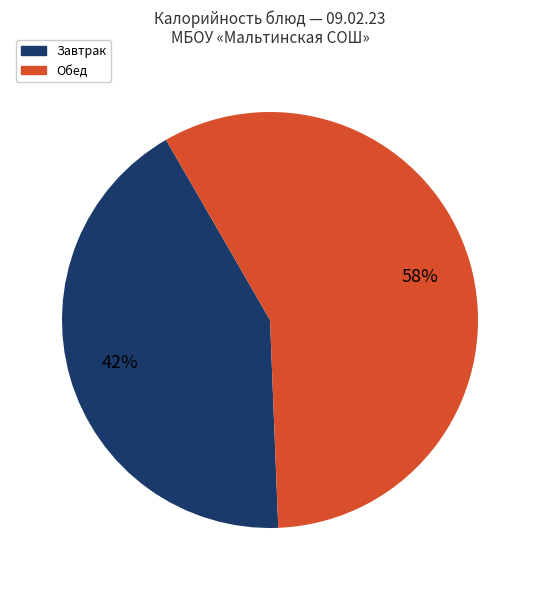

Which slice is the largest?

Обед